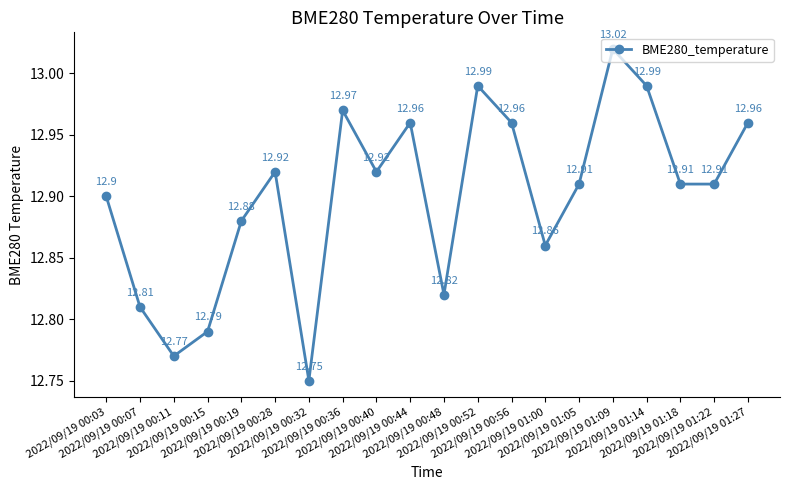

What is the smallest value displayed?

12.8